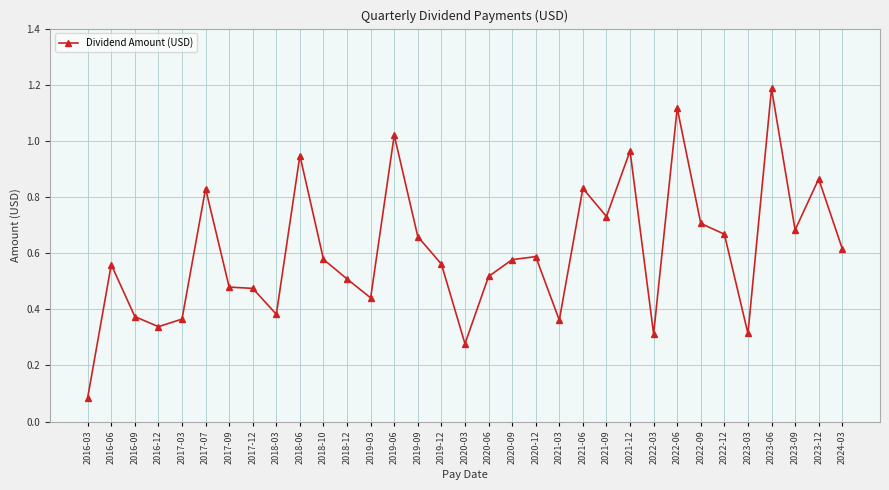

True or false: the data shows 0.1 at 2016-12.

False